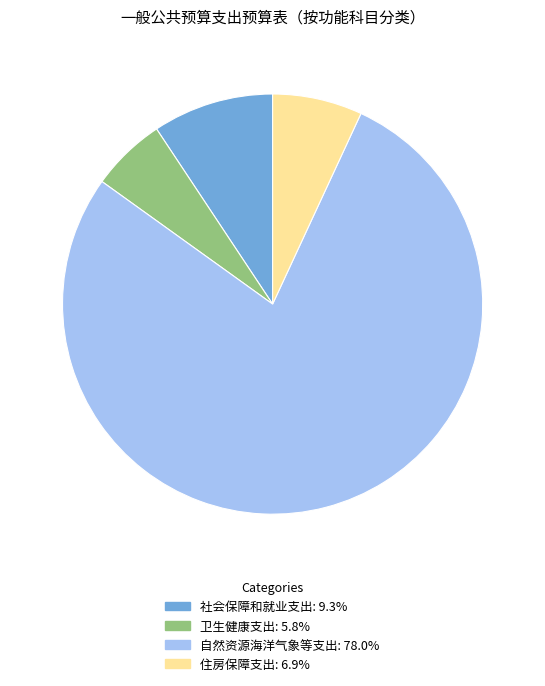

Which has a higher value, 卫生健康支出 or 住房保障支出?

住房保障支出